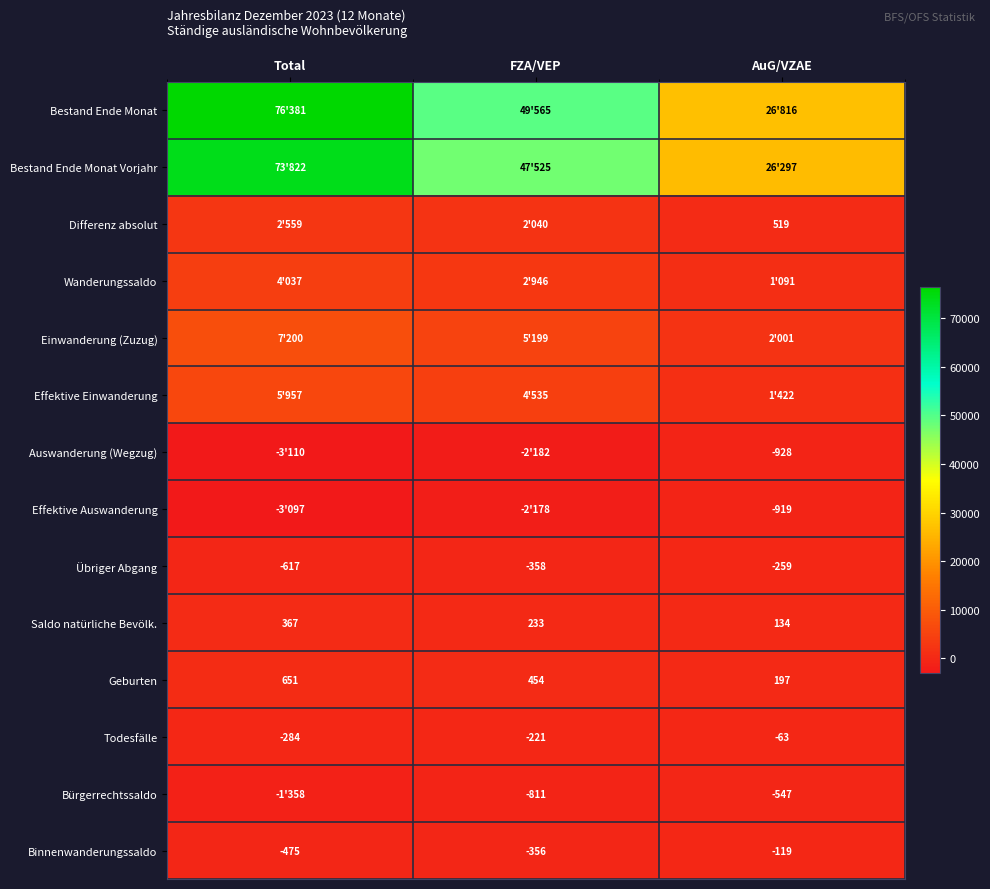

Is the value of Todesfälle at AuG/VZAE greater than the value of Auswanderung (Wegzug) at AuG/VZAE?

Yes